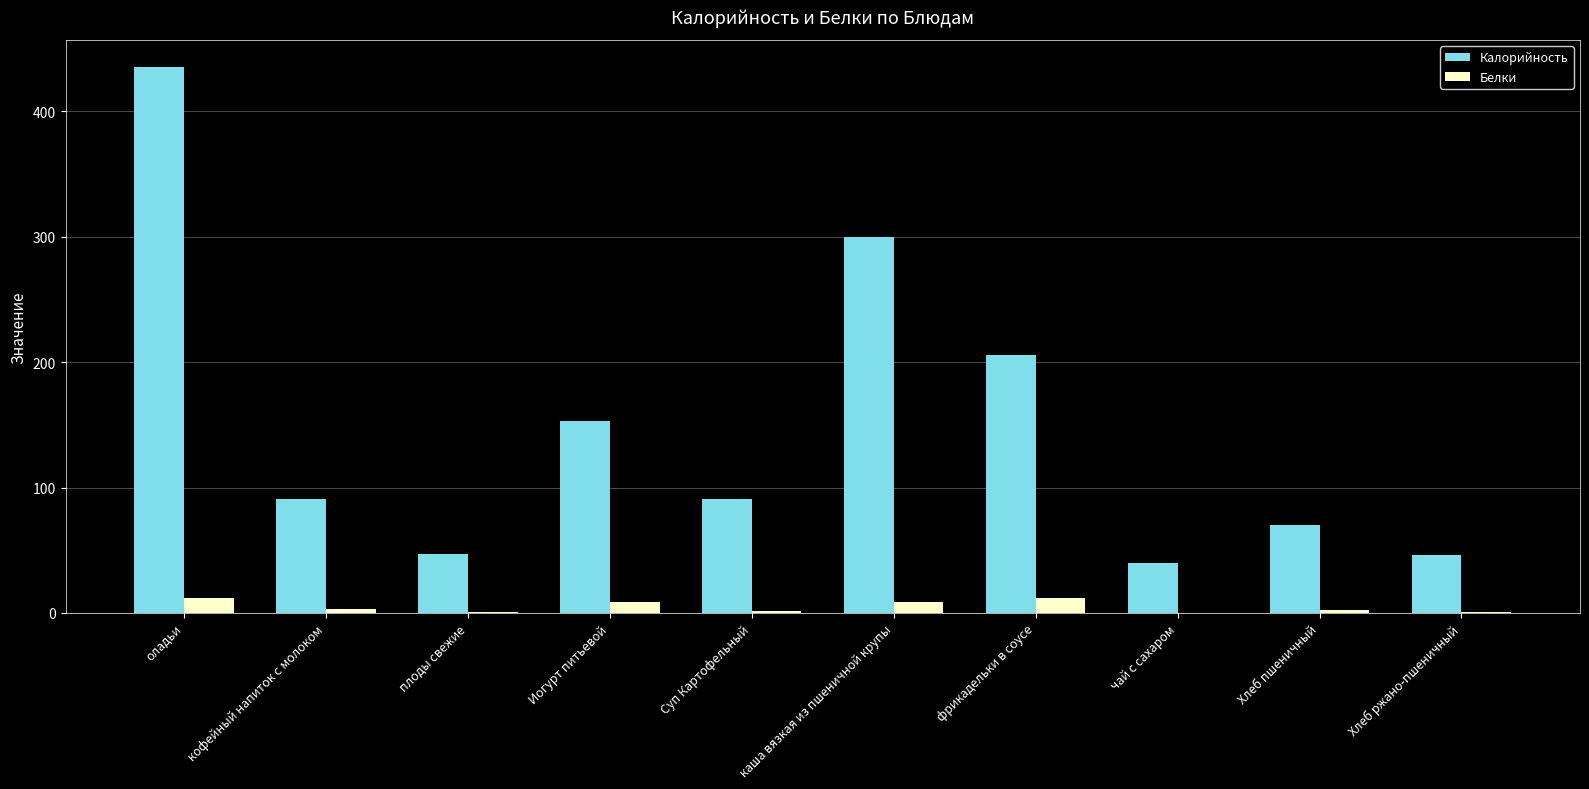

Read the Белки value at фрикадельки в соусе.

12.0